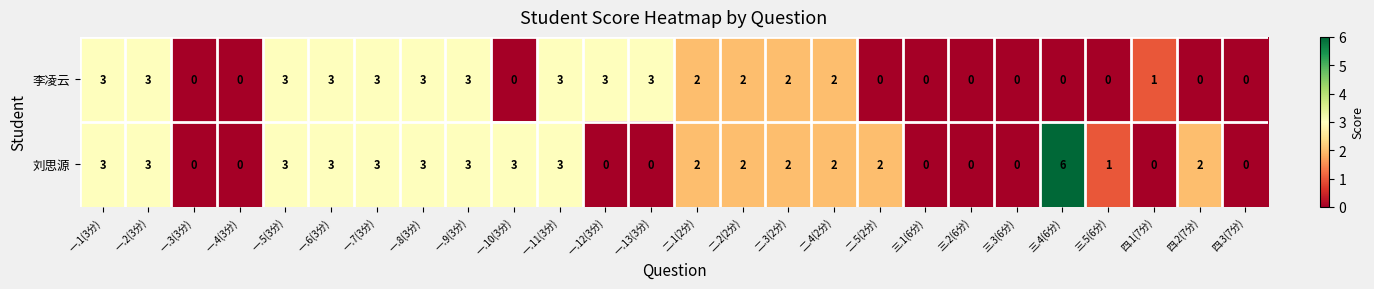

Where does the 李凌云 series first go above 2?

一.1(3分)